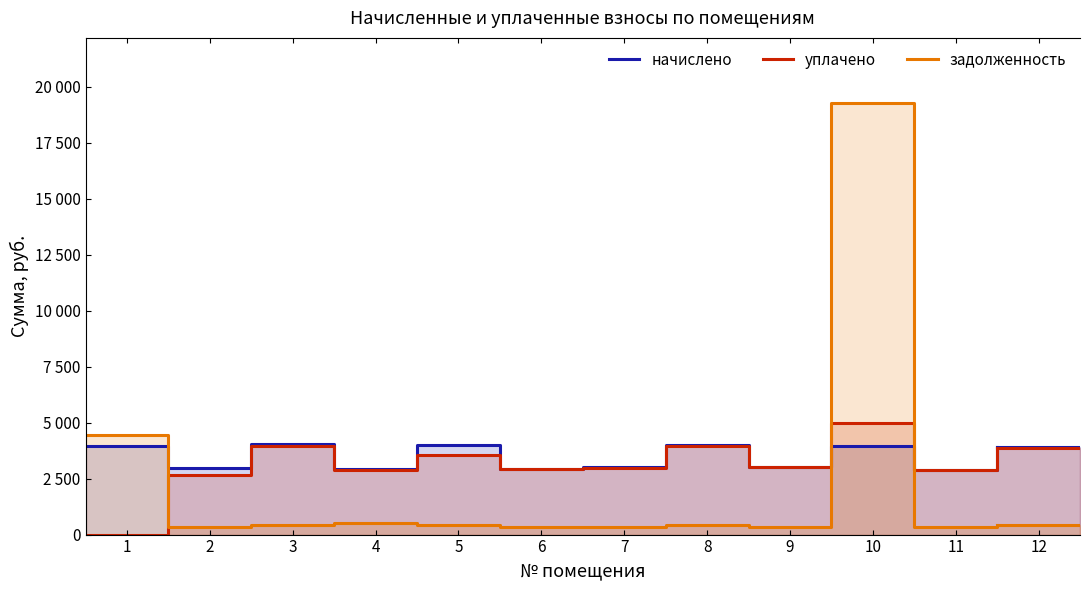

What value does the задолженность series have at 5?

444.9